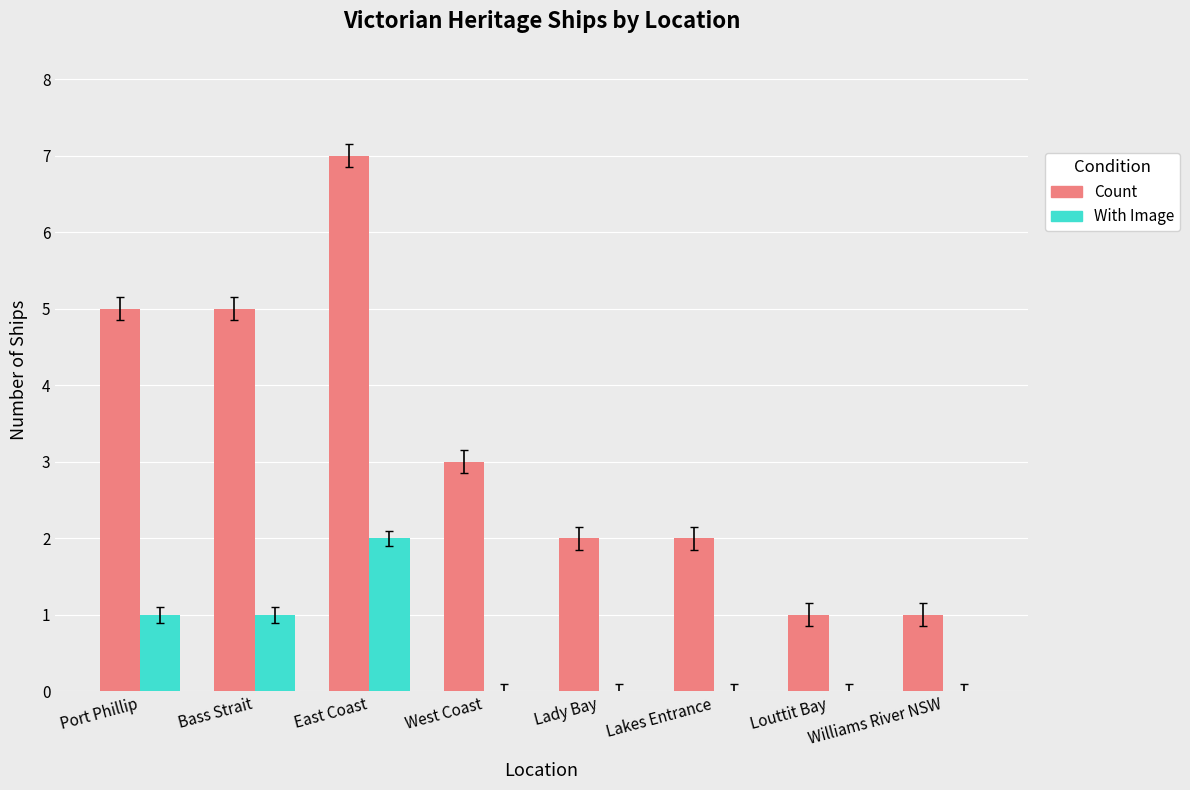

Which category has the highest value in the Count series?

East Coast